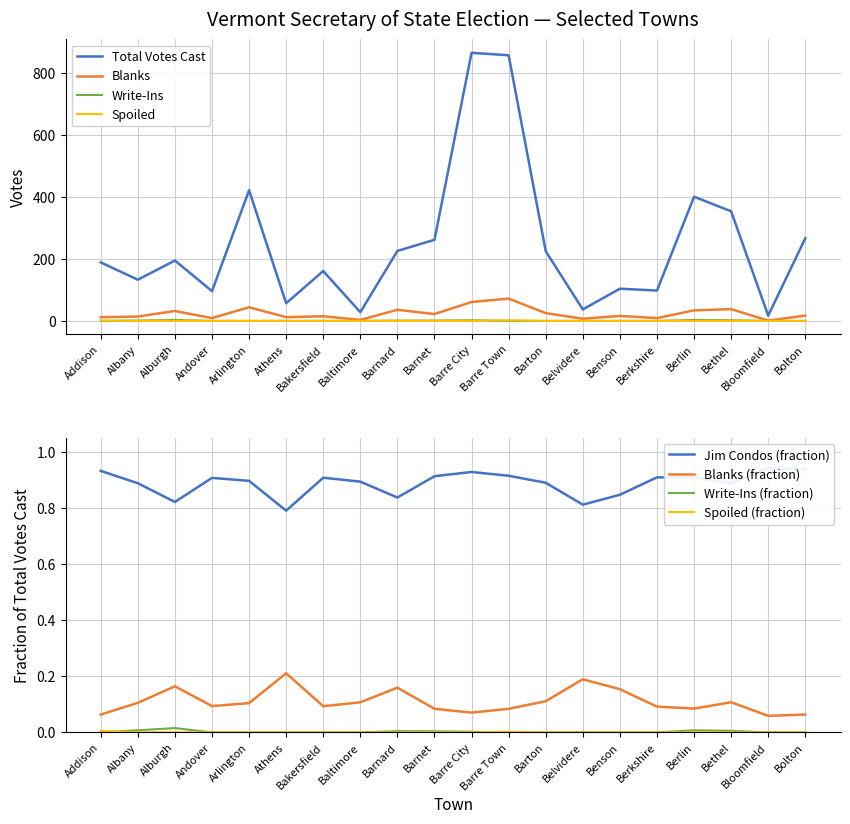

Is this an area chart (filled region under the line)?

No